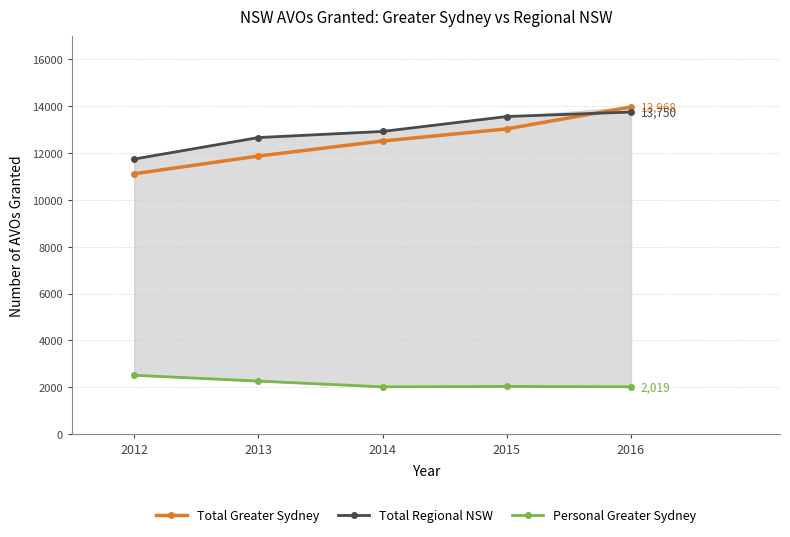

True or false: Personal Greater Sydney and Total Greater Sydney cross at least once.

False